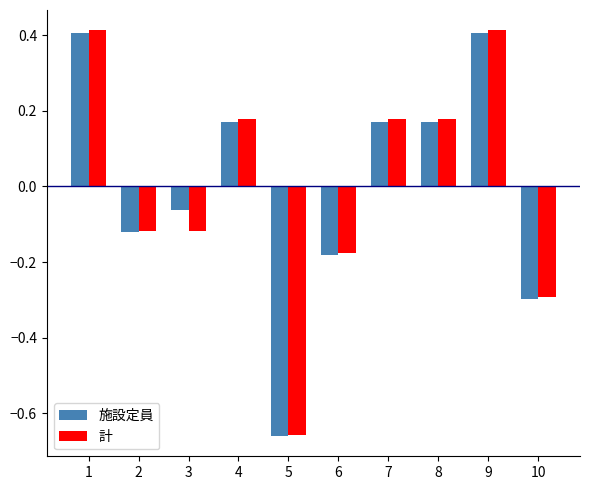

At how many categories does at least one series exceed 0?

5